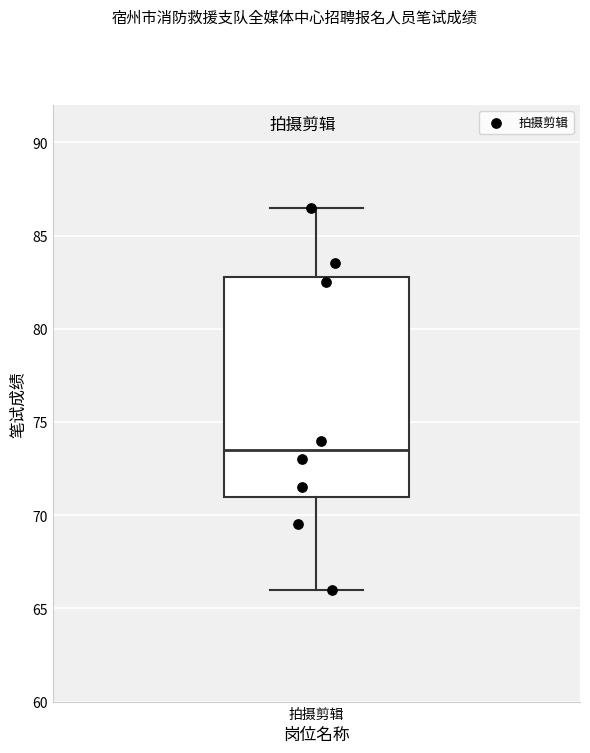

Read this box plot against the y-axis: the position of the median line, the range covered by the box, and the ends of both whiskers. The values are not printed on the chart, so give them approximately, as read against the axis.

median 73.5, box 71.0 to 83.0, whiskers 66.0 to 86.5